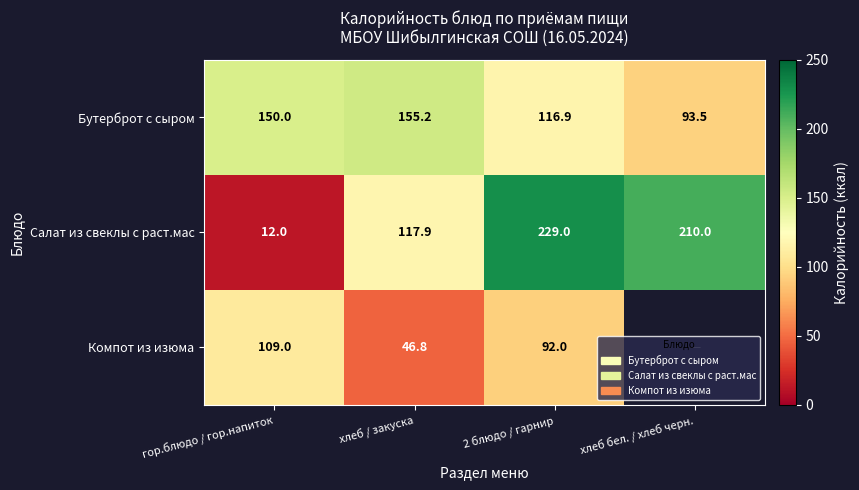

What is the sum of the Салат из свеклы с раст.мас values at хлеб / закуска and хлеб бел. / хлеб черн.?

327.9